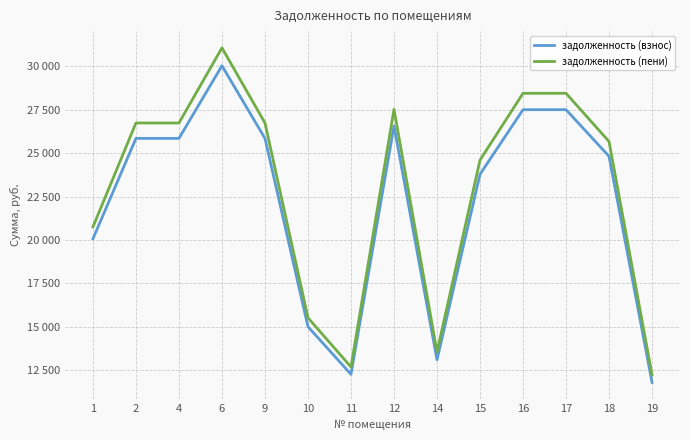

Between 12 and 18, which series saw the biggest shift?

задолженность (пени)